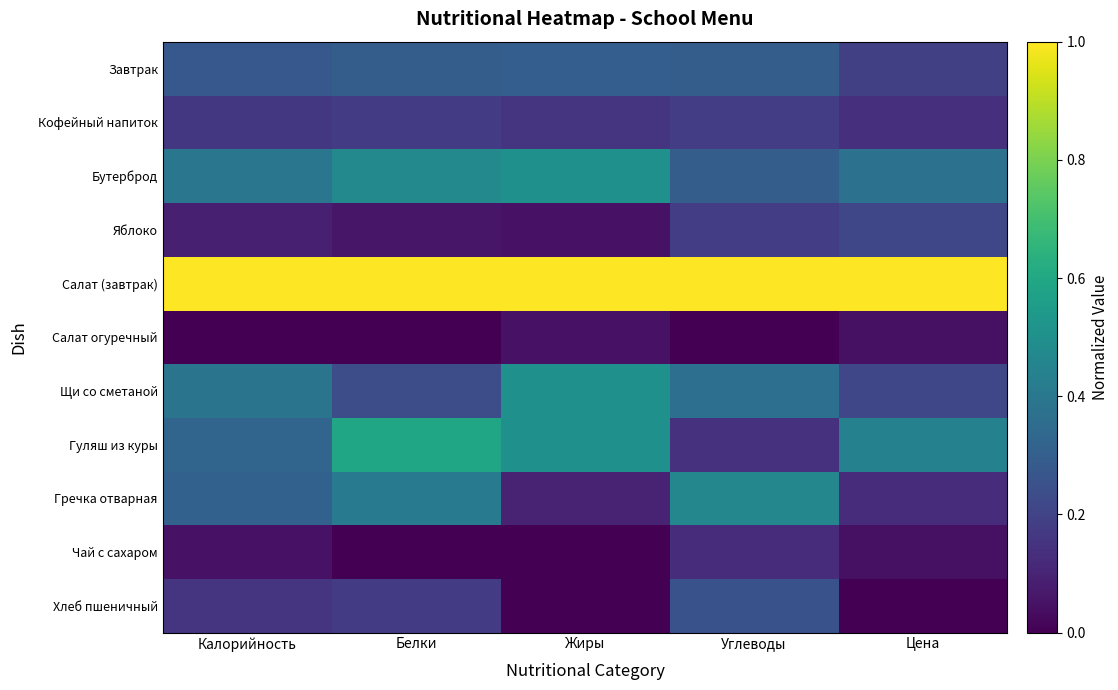

How many series are shown in this chart?

11